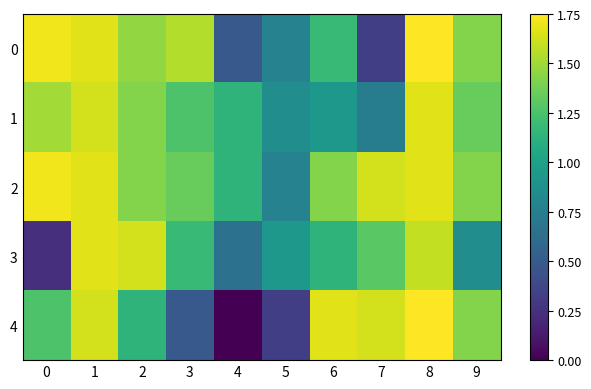

What is the total value across all series at 9?

6.5